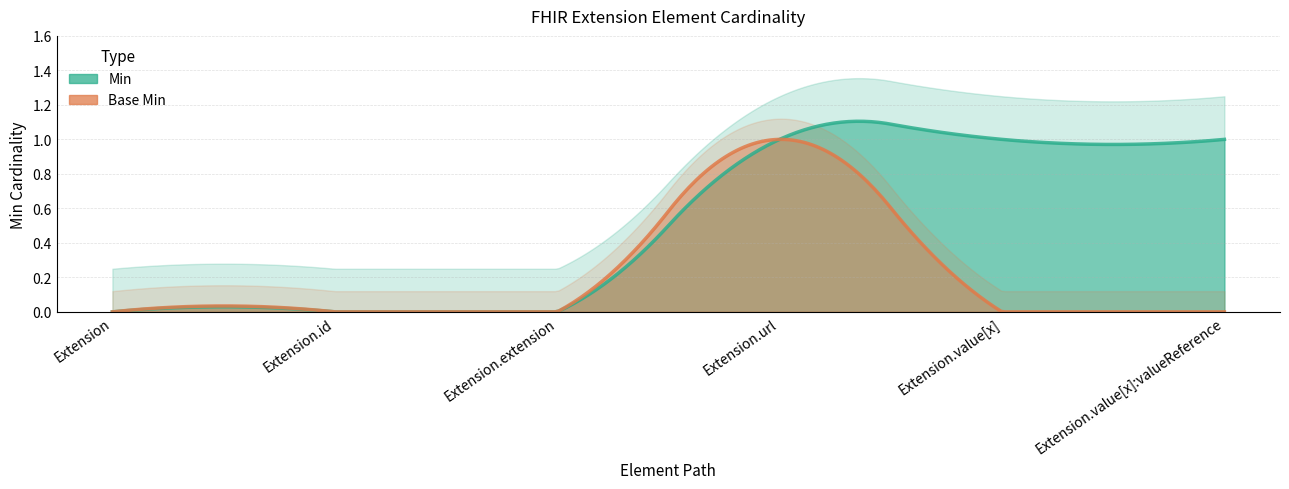

Reading left to right, what are all the values shown in this chart?

Min: 0	0	0	1	1	1
Base Min: 0	0	0	1	0	0